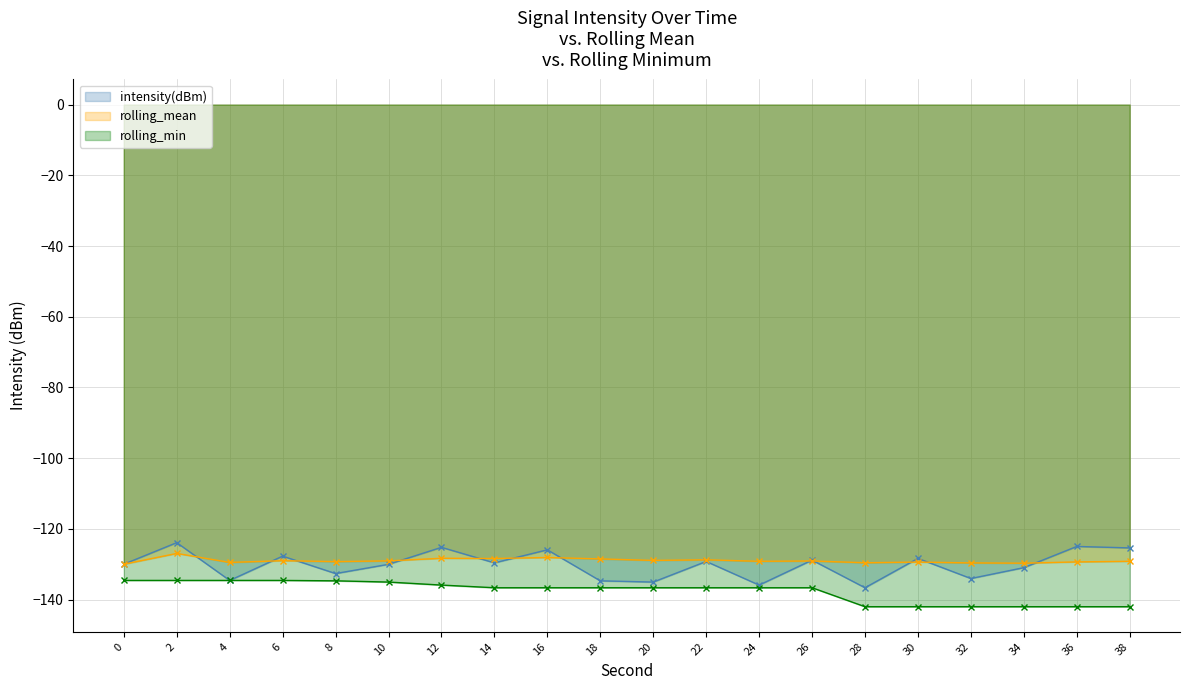

What are all the series names shown in the legend?

intensity(dBm), rolling_mean, rolling_min